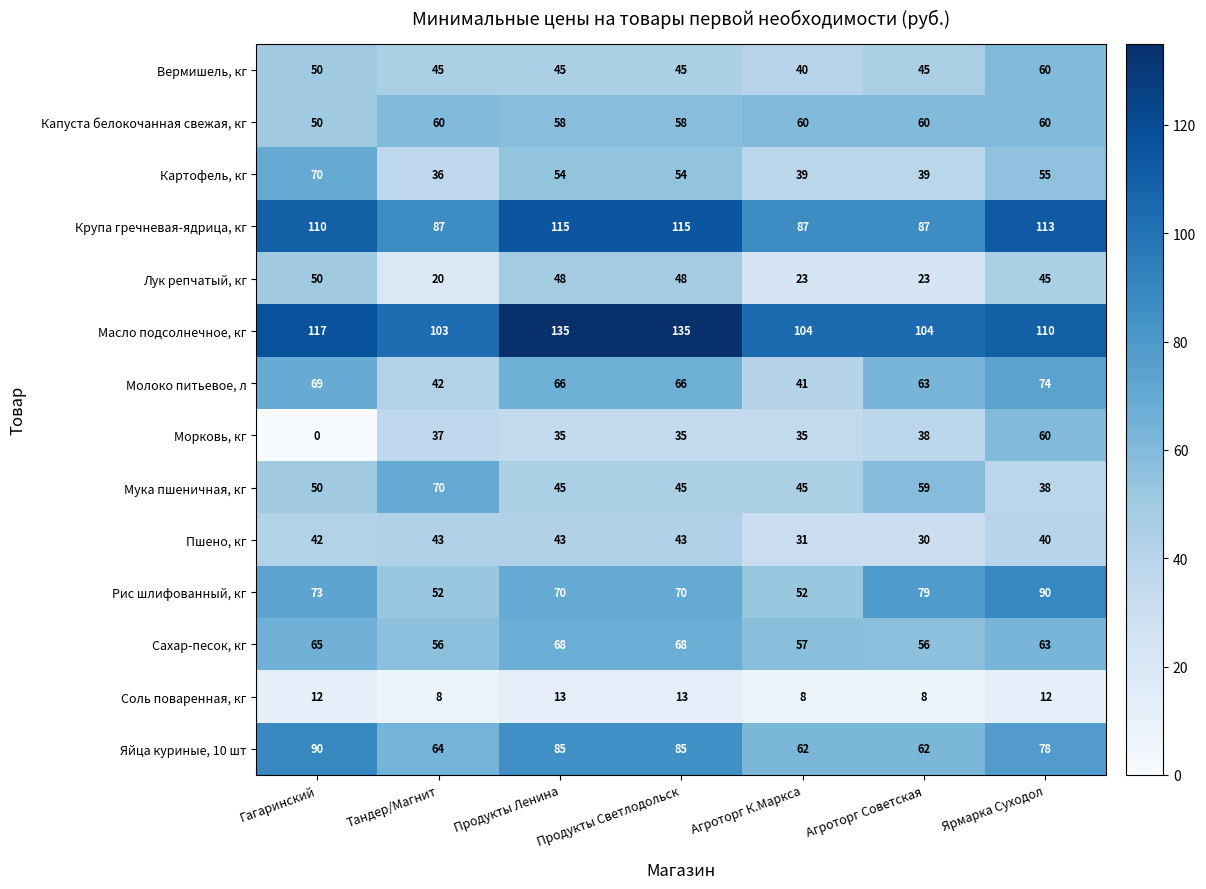

At Тандер/Магнит, list the series in order from largest to smallest.

Масло подсолнечное, кг, Крупа гречневая-ядрица, кг, Мука пшеничная, кг, Яйца куриные, 10 шт, Капуста белокочанная свежая, кг, Сахар-песок, кг, Рис шлифованный, кг, Вермишель, кг, Пшено, кг, Молоко питьевое, л, Морковь, кг, Картофель, кг, Лук репчатый, кг, Соль поваренная, кг